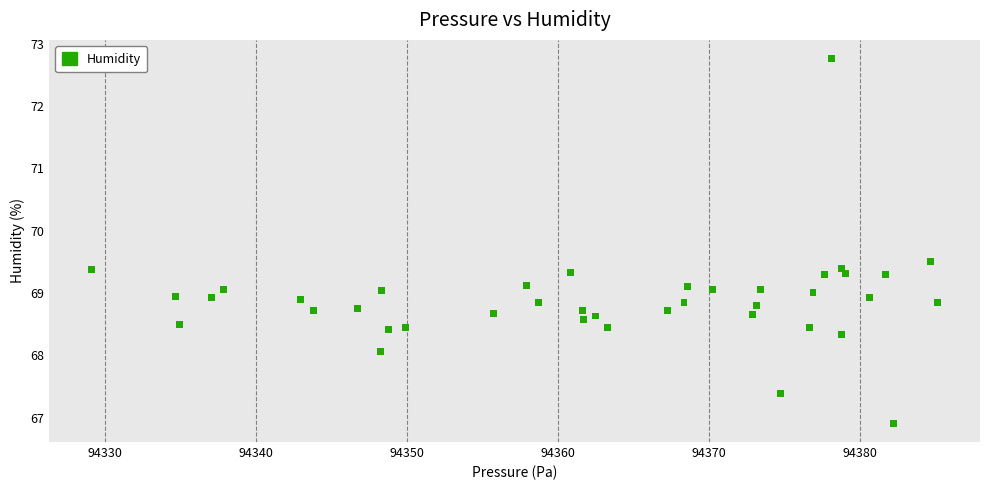

What is the range of Y values (max minus min)?

5.9